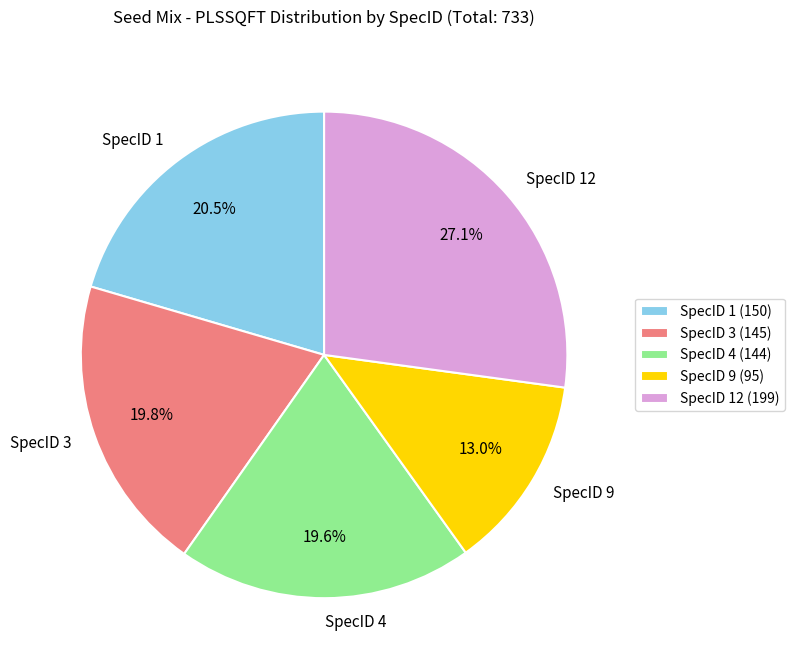

Which has a higher value, SpecID 4 or SpecID 12?

SpecID 12